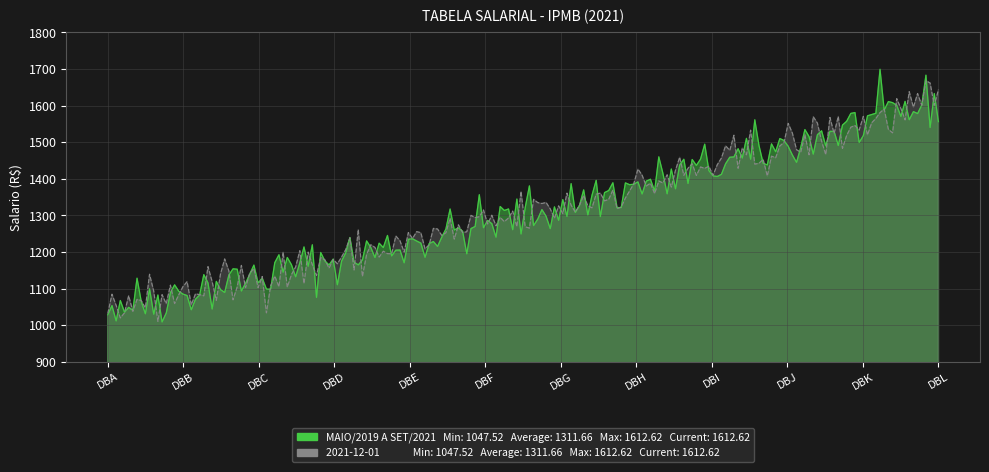

Reading right to left, list all the values displayed in this chart.

MAIO/2019 A SETEMBRO/2021: DBL=1612.6	DBK=1550.6	DBJ=1491.0	DBI=1433.6	DBH=1378.5	DBG=1325.5	DBF=1274.5	DBE=1225.5	DBD=1178.3	DBC=1133.0	DBB=1089.4	DBA=1047.5
2021-12-01: DBL=1612.6	DBK=1550.6	DBJ=1491.0	DBI=1433.6	DBH=1378.5	DBG=1325.5	DBF=1274.5	DBE=1225.5	DBD=1178.3	DBC=1133.0	DBB=1089.4	DBA=1047.5